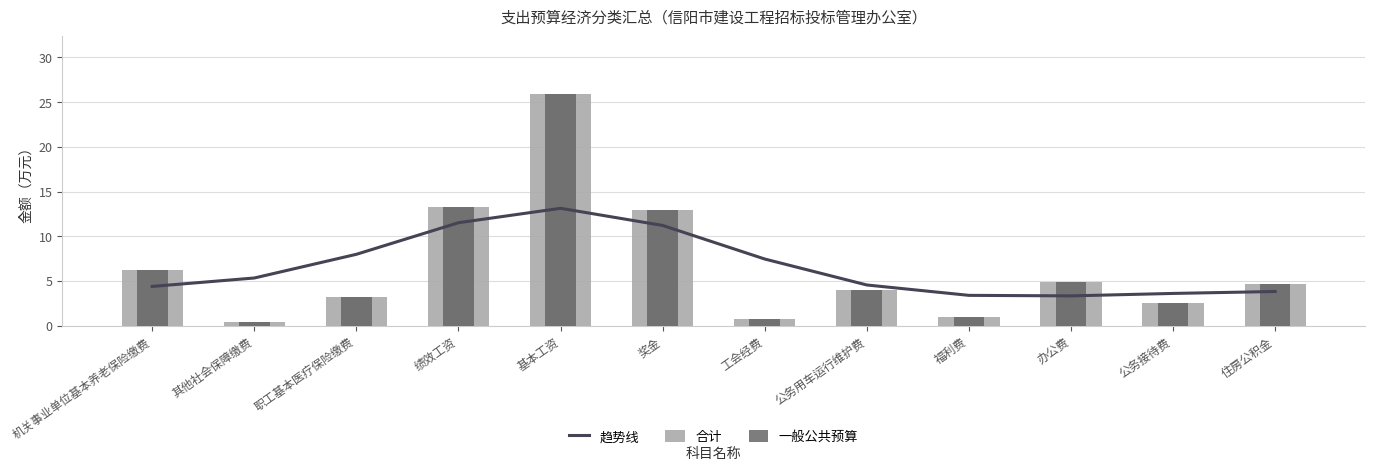

List the series in order of their peak value, lowest first.

趋势线, 合计, 一般公共预算